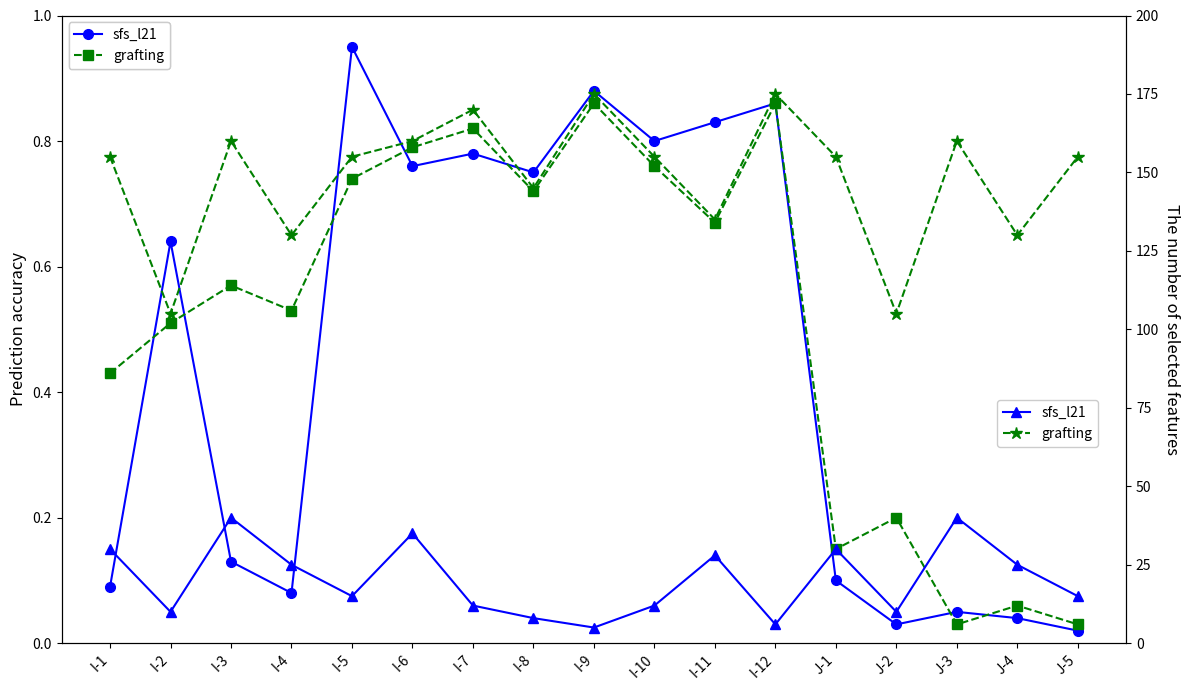

Rank the series by their average value, from lowest to highest.

sfs_l21, grafting